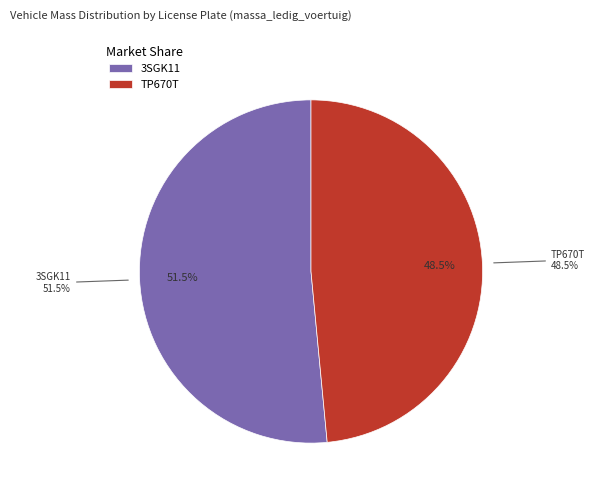

Rank the categories by value from highest to lowest.

3SGK11, TP670T